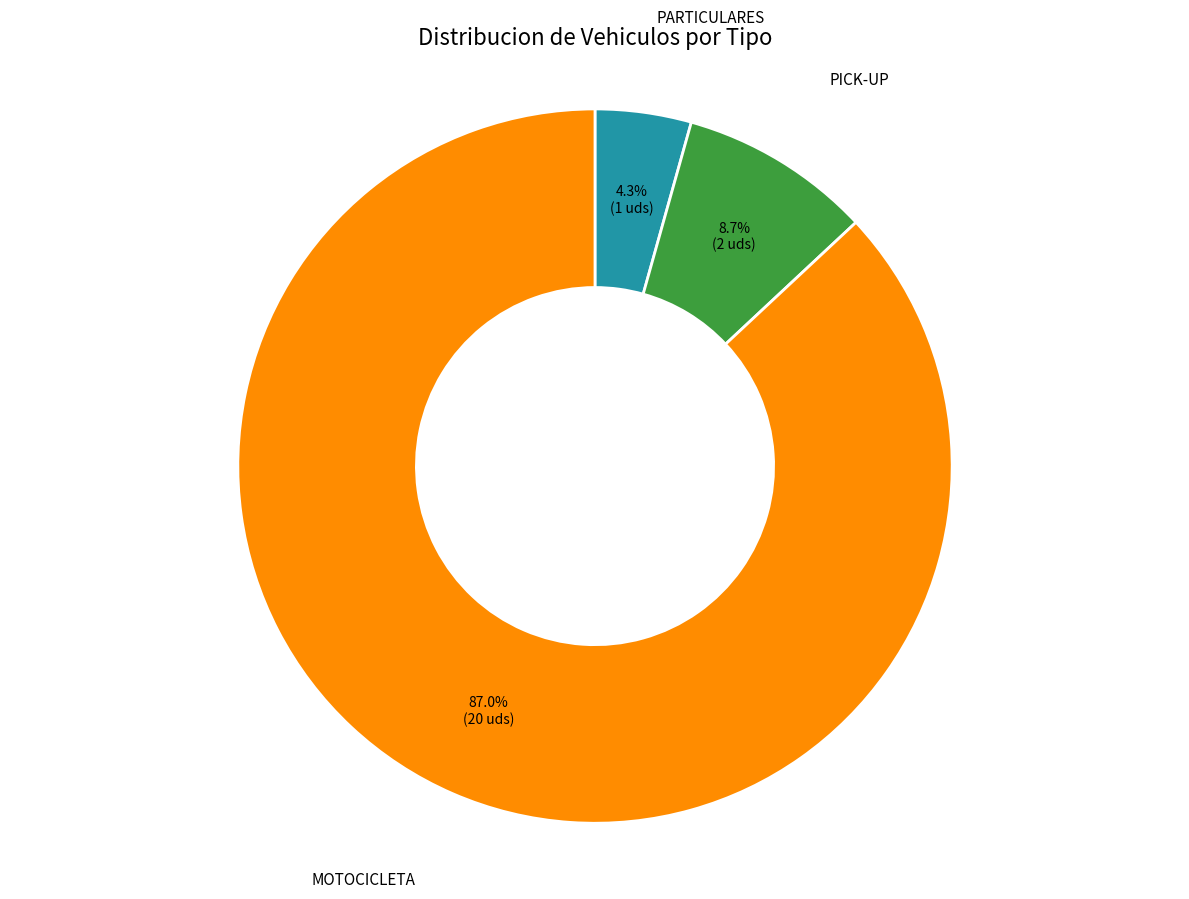

Is there a majority slice in this chart?

Yes